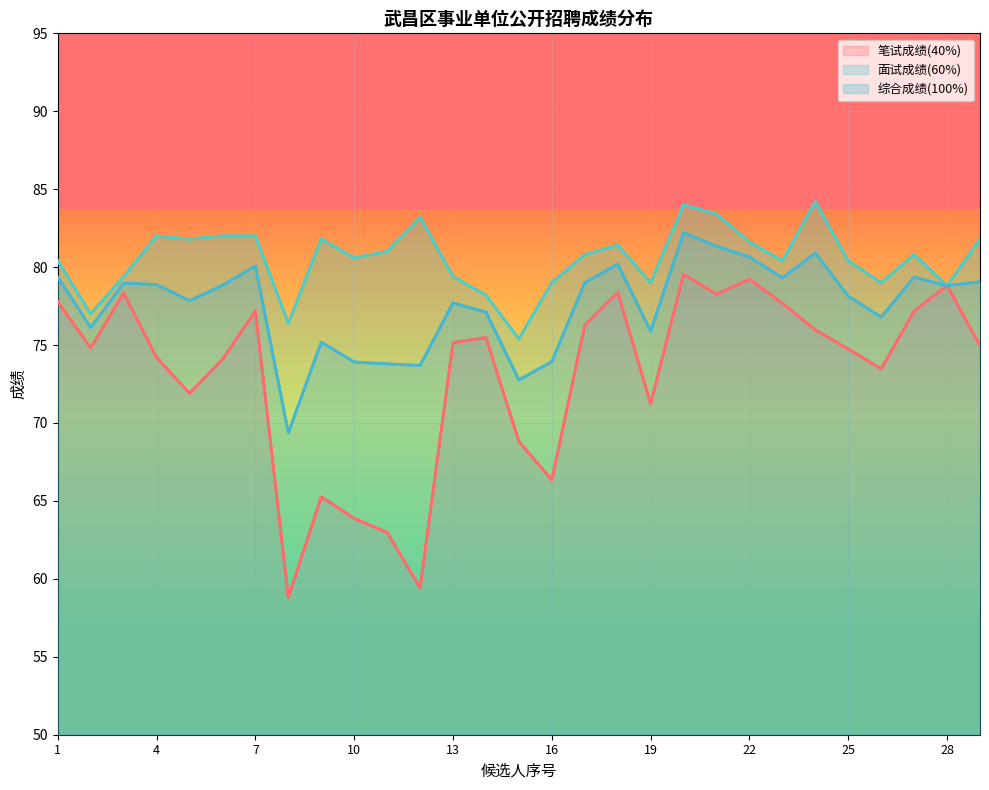

Rank the series by their maximum value, from lowest to highest.

笔试成绩(40%), 综合成绩(100%), 面试成绩(60%)